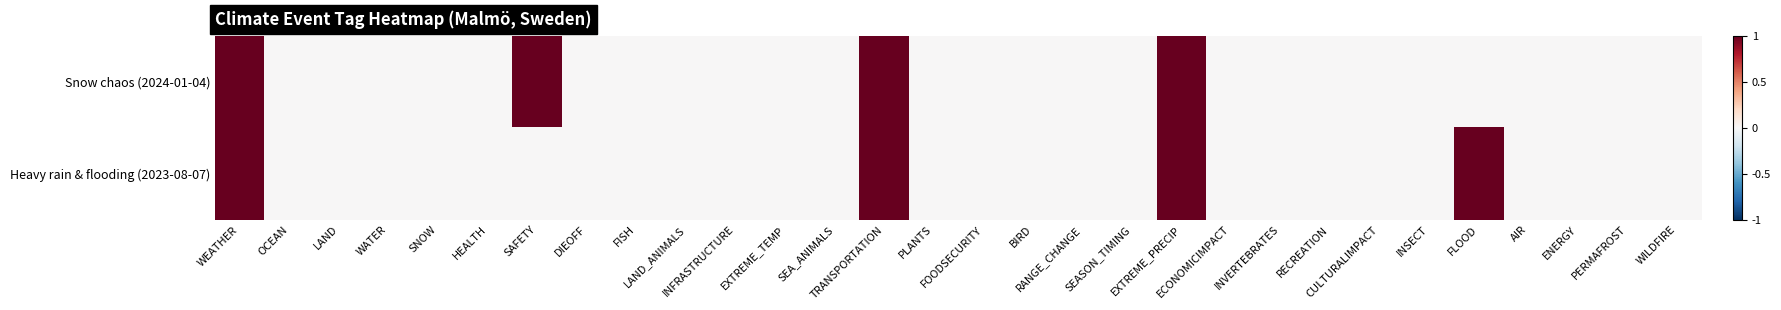

Reading left to right, extract all data points from this chart.

Snow chaos (2024-01-04): WEATHER=1	OCEAN=0	LAND=0	WATER=0	SNOW=0	HEALTH=0	SAFETY=1	DIEOFF=0	FISH=0	LAND_ANIMALS=0	INFRASTRUCTURE=0	EXTREME_TEMP=0	SEA_ANIMALS=0	TRANSPORTATION=1	PLANTS=0	FOODSECURITY=0	BIRD=0	RANGE_CHANGE=0	SEASON_TIMING=0	EXTREME_PRECIP=1	ECONOMICIMPACT=0	INVERTEBRATES=0	RECREATION=0	CULTURALIMPACT=0	INSECT=0	FLOOD=0	AIR=0	ENERGY=0	PERMAFROST=0	WILDFIRE=0
Heavy rain & flooding (2023-08-07): WEATHER=1	OCEAN=0	LAND=0	WATER=0	SNOW=0	HEALTH=0	SAFETY=0	DIEOFF=0	FISH=0	LAND_ANIMALS=0	INFRASTRUCTURE=0	EXTREME_TEMP=0	SEA_ANIMALS=0	TRANSPORTATION=1	PLANTS=0	FOODSECURITY=0	BIRD=0	RANGE_CHANGE=0	SEASON_TIMING=0	EXTREME_PRECIP=1	ECONOMICIMPACT=0	INVERTEBRATES=0	RECREATION=0	CULTURALIMPACT=0	INSECT=0	FLOOD=1	AIR=0	ENERGY=0	PERMAFROST=0	WILDFIRE=0